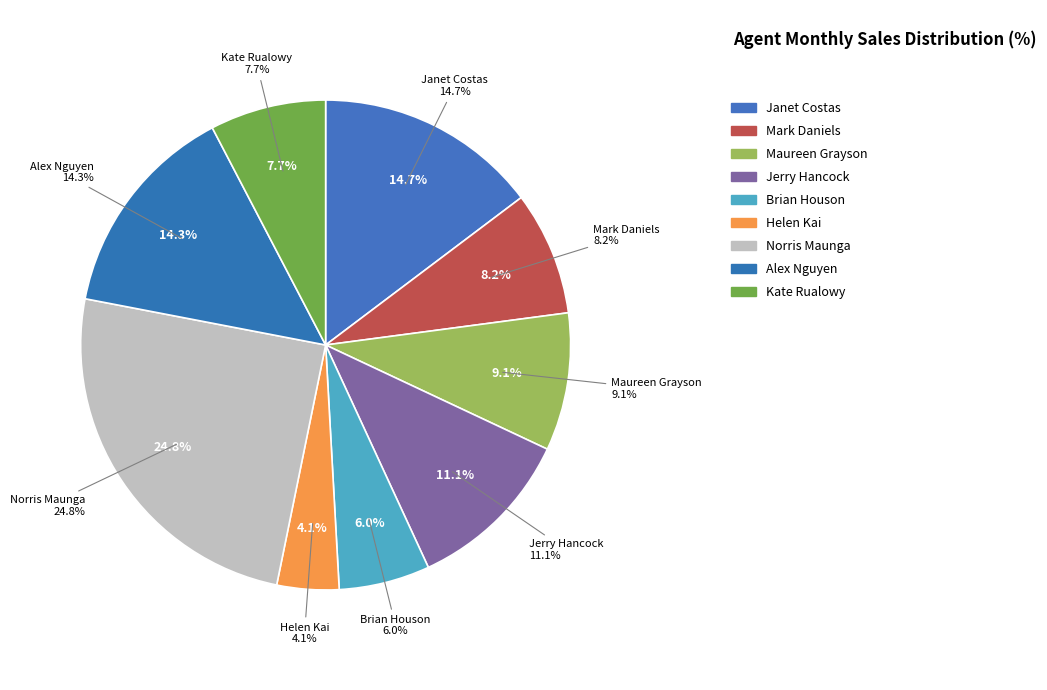

True or false: Alex Nguyen accounts for 14% of the total.

True